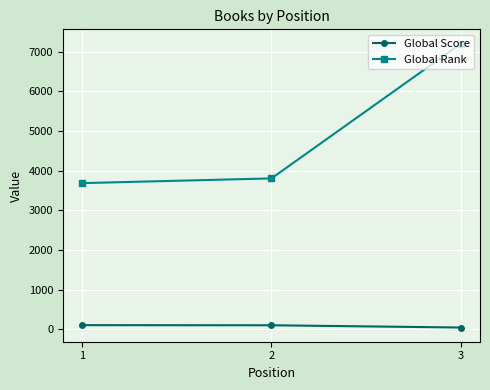

Is the value of Global Score at 3 greater than the value of Global Rank at 1?

No